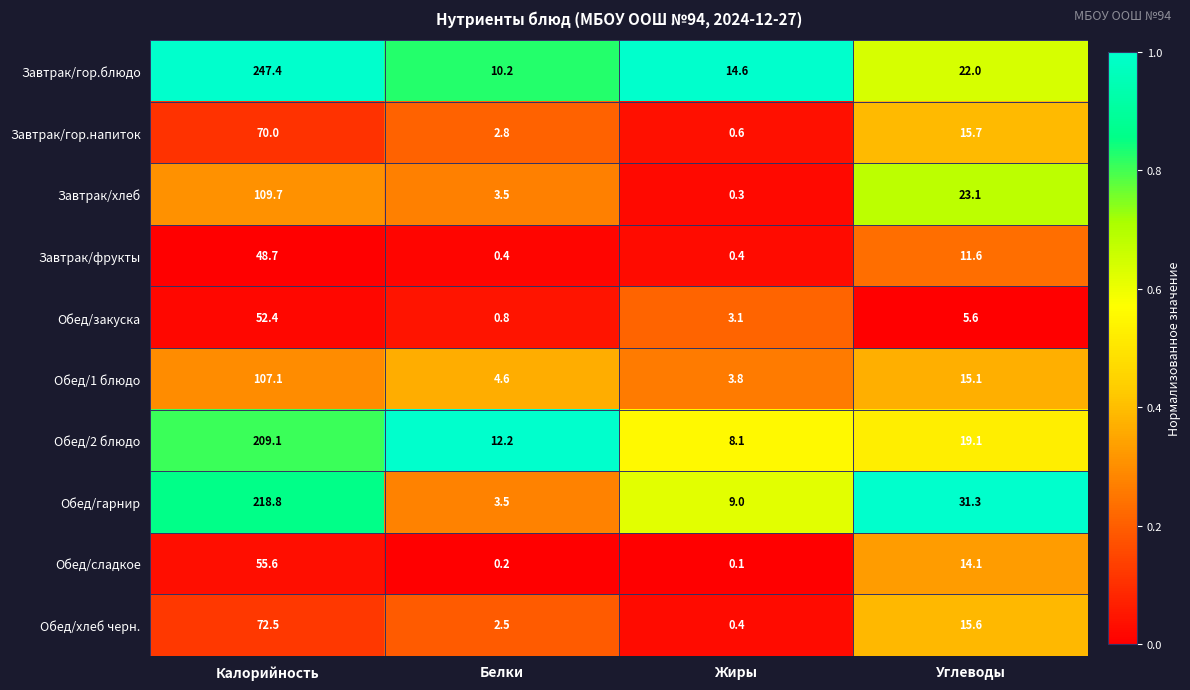

Which series has the largest total across all categories?

Завтрак/гор.блюдо